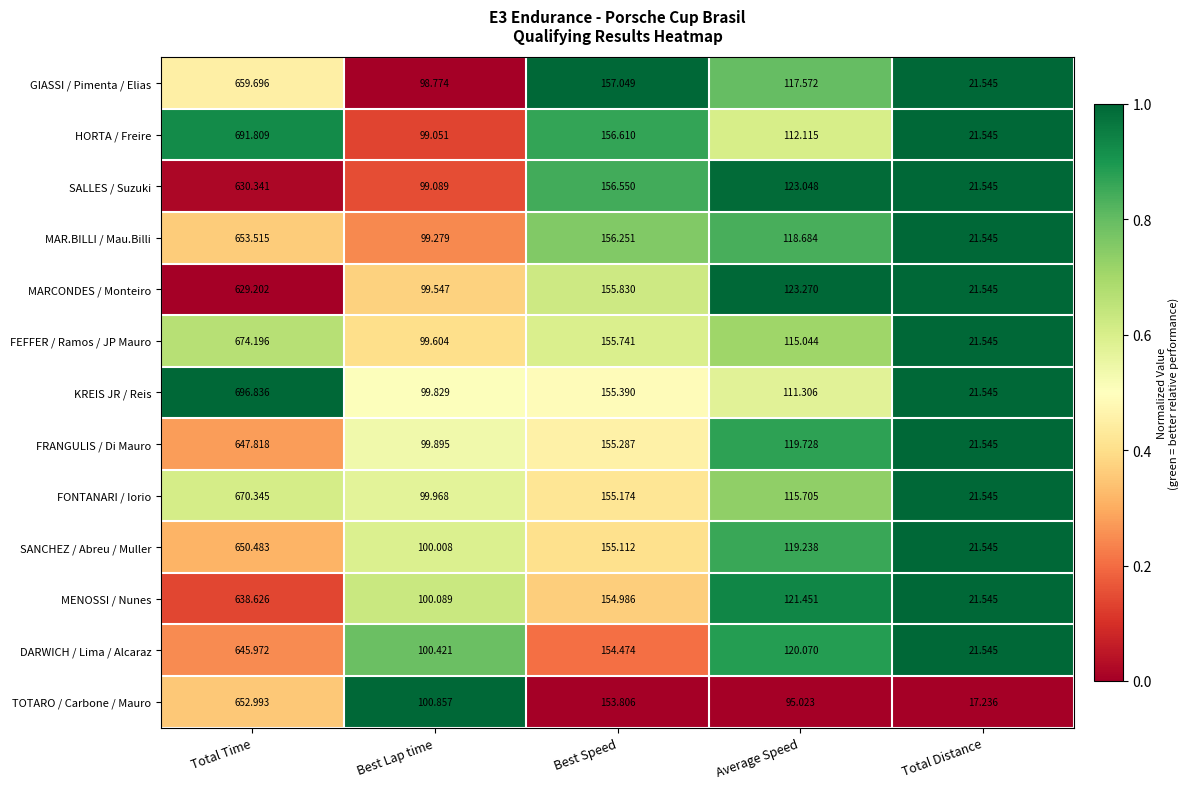

Between Total Time and Average Speed, which series saw the biggest shift?

KREIS JR / Reis